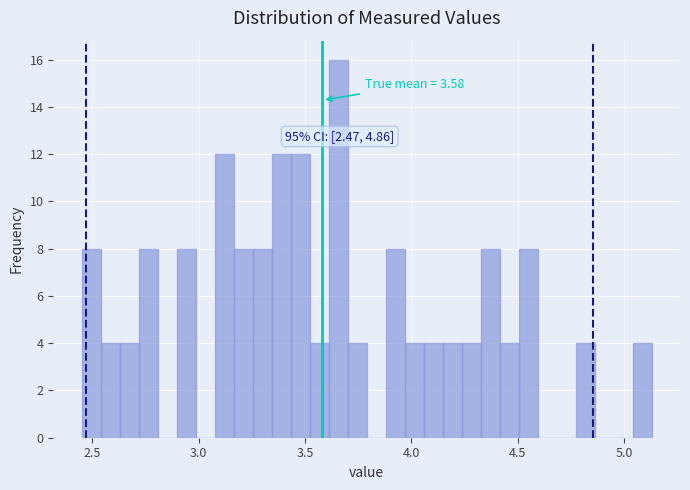

Around what value on the x-axis is the tallest bar? Give the approximate position of its centre, as read against the axis.

3.65